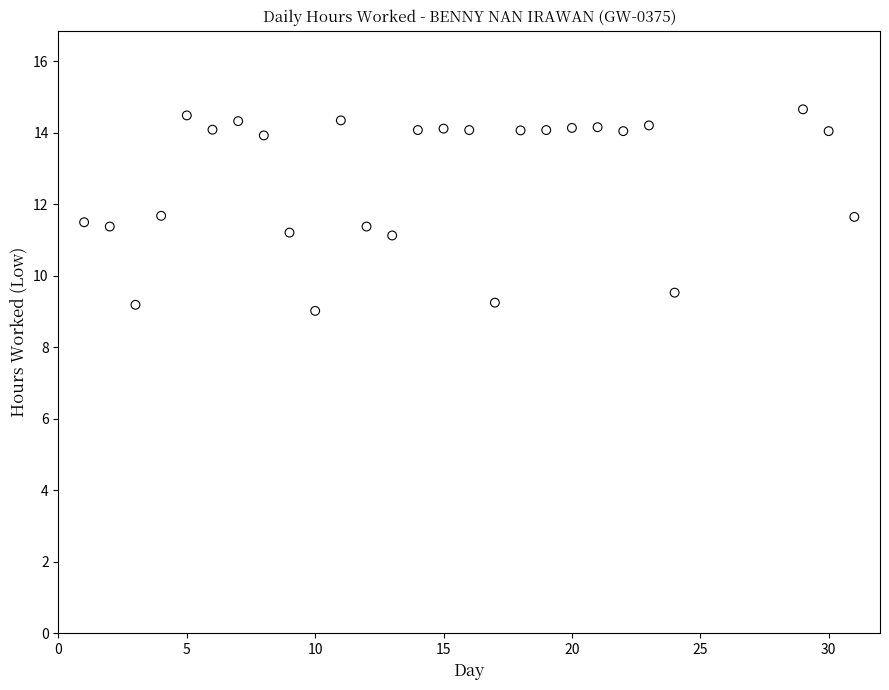

What is the range of Y values (max minus min)?

5.6